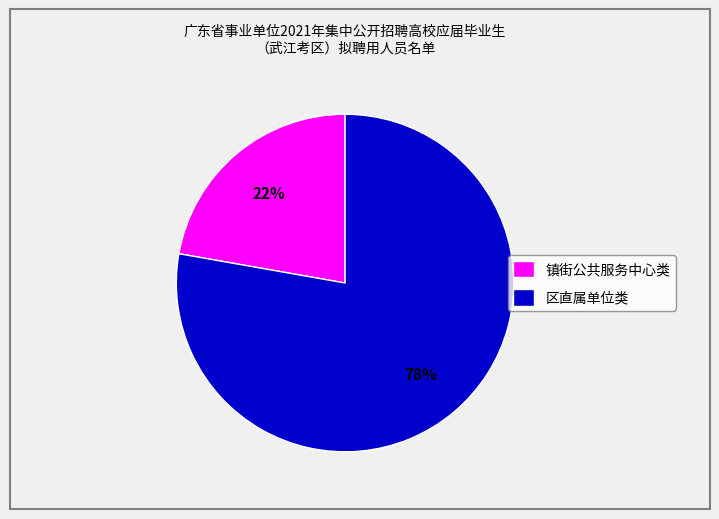

Between 镇街公共服务中心类 and 区直属单位类, which is larger?

区直属单位类